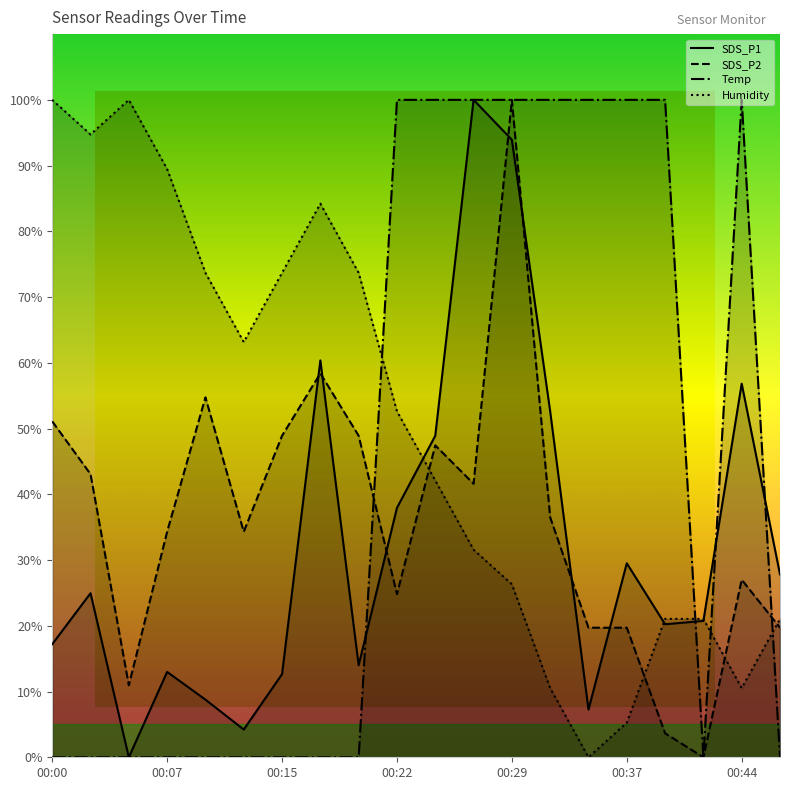

Which series ends up on top after the final intersection of Humidity and SDS_P1?

SDS_P1